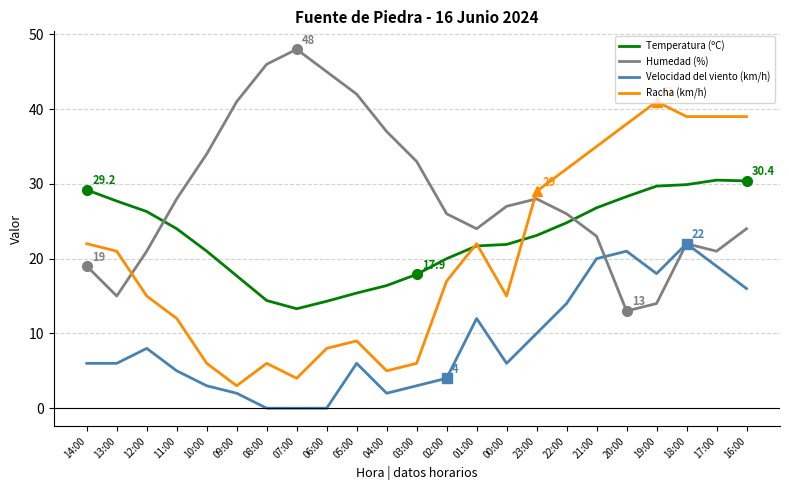

What is the minimum value for Racha (km/h)?

3.0